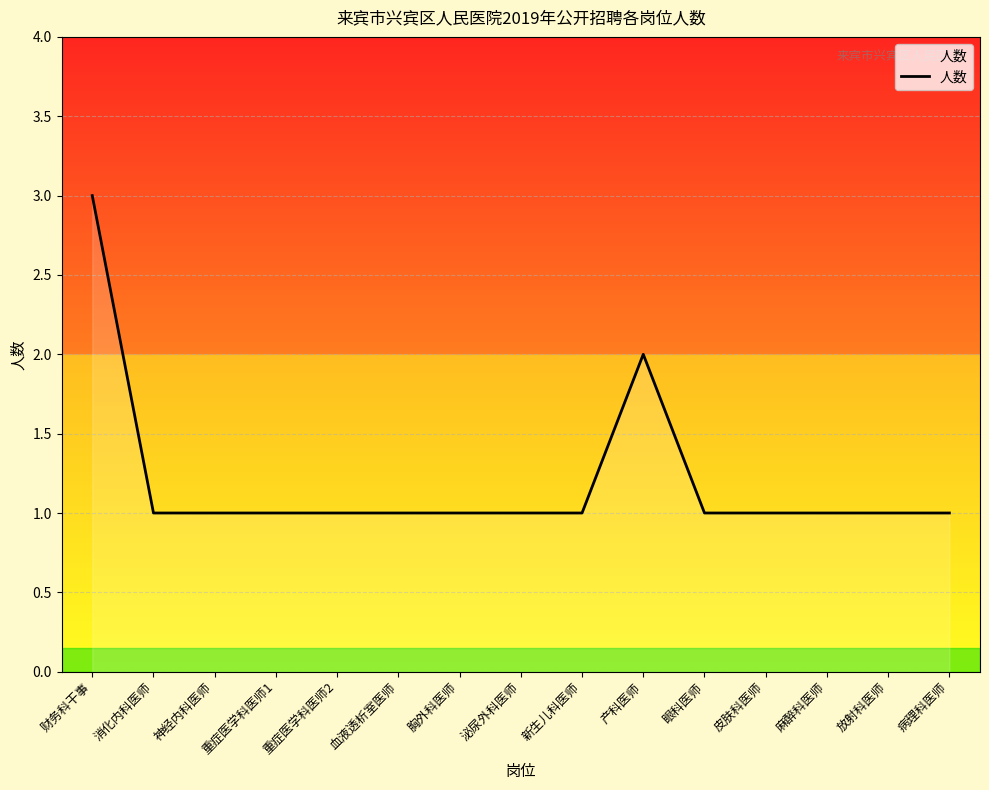

Which label corresponds to the largest value in the chart?

财务科干事